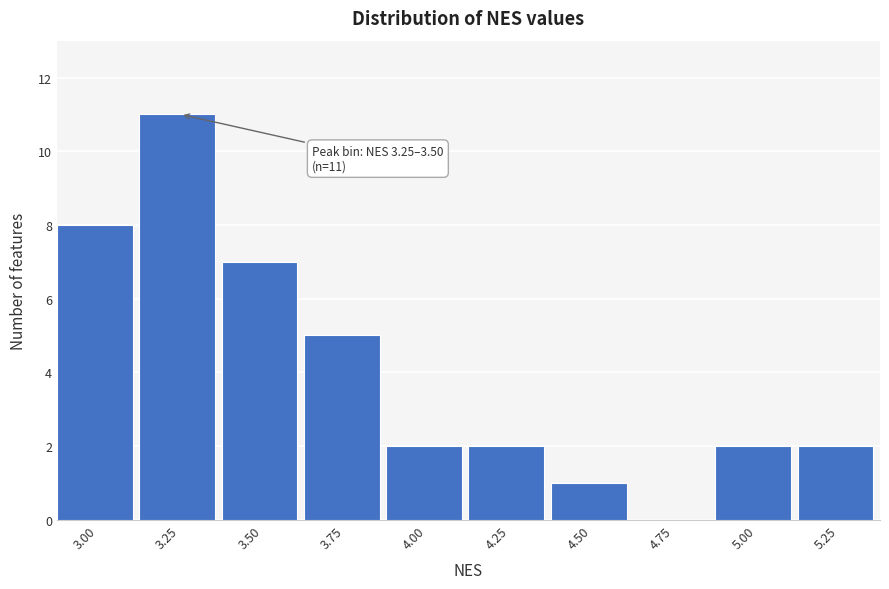

Reading left to right, transcribe all the data shown in this chart.

3.00=8	3.25=11	3.50=7	3.75=5	4.00=2	4.25=2	4.50=1	4.75=0	5.00=2	5.25=2